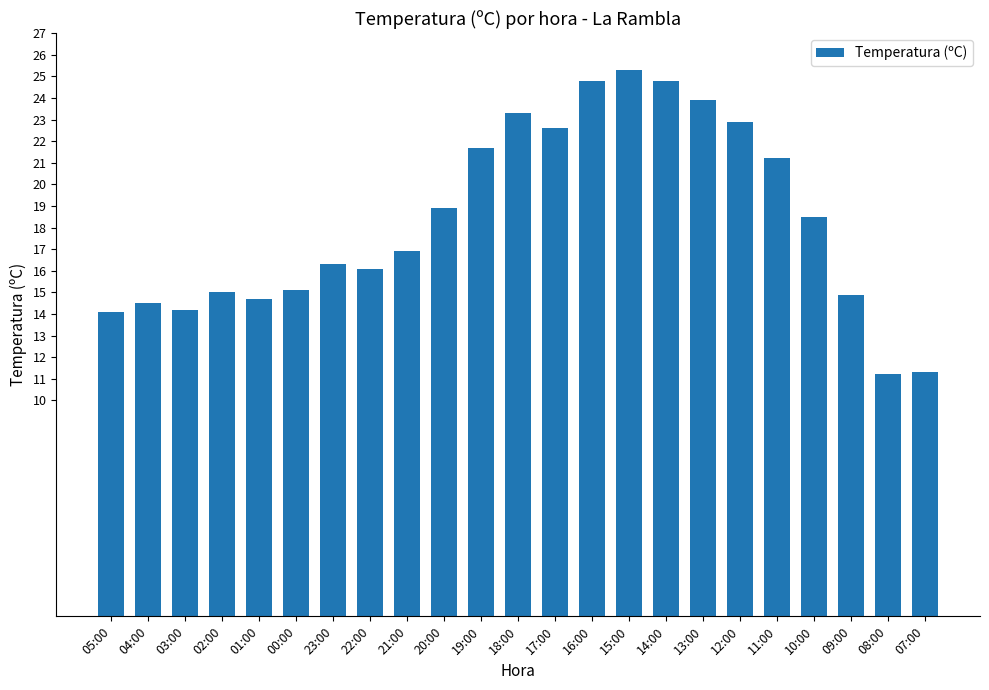

What is the sum of the values at 01:00 and 07:00?

26.0